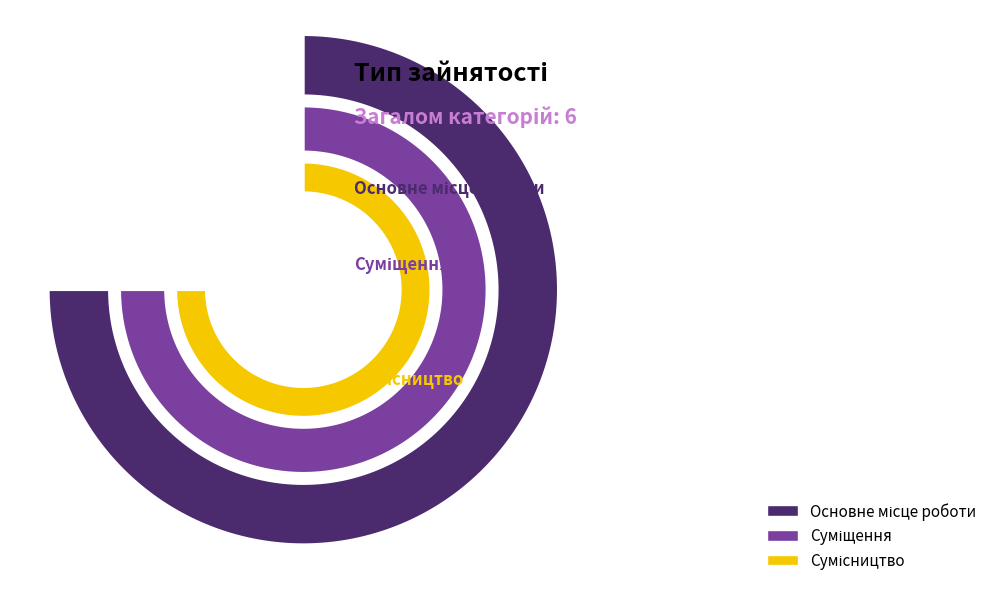

What is the change in value from Суміщення to Сумісництво?

+1